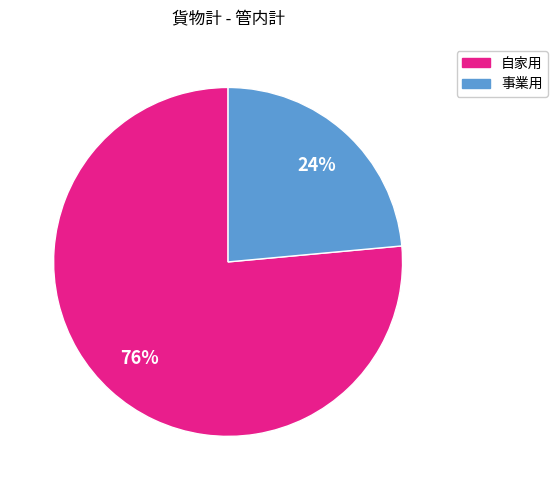

The 自家用 slice represents 89% of the pie. True or false?

False